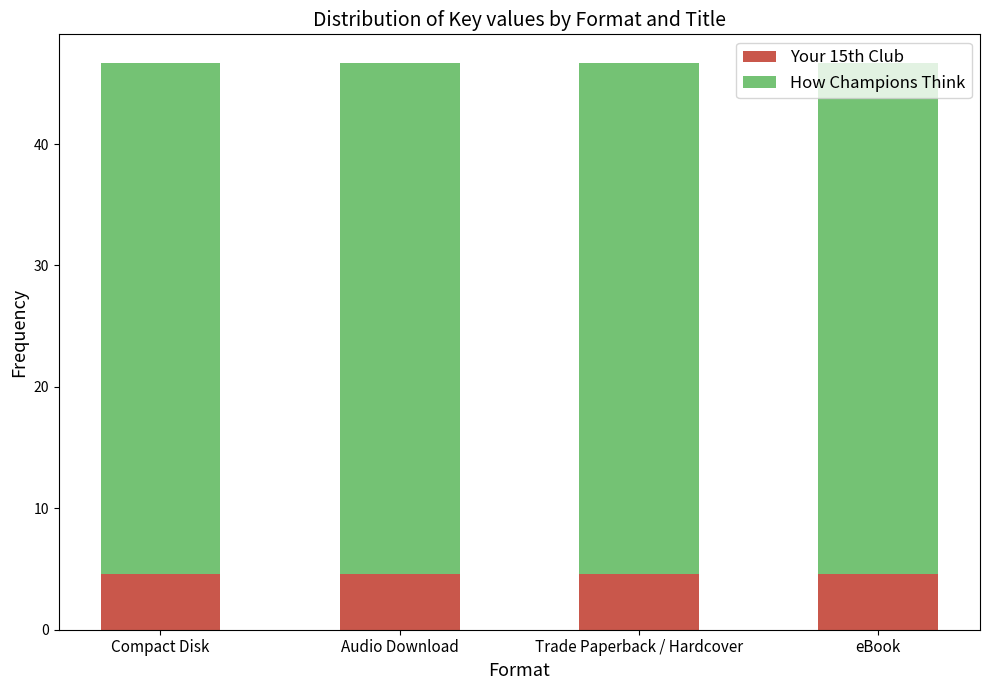

What is the maximum value for Your 15th Club?

4.6